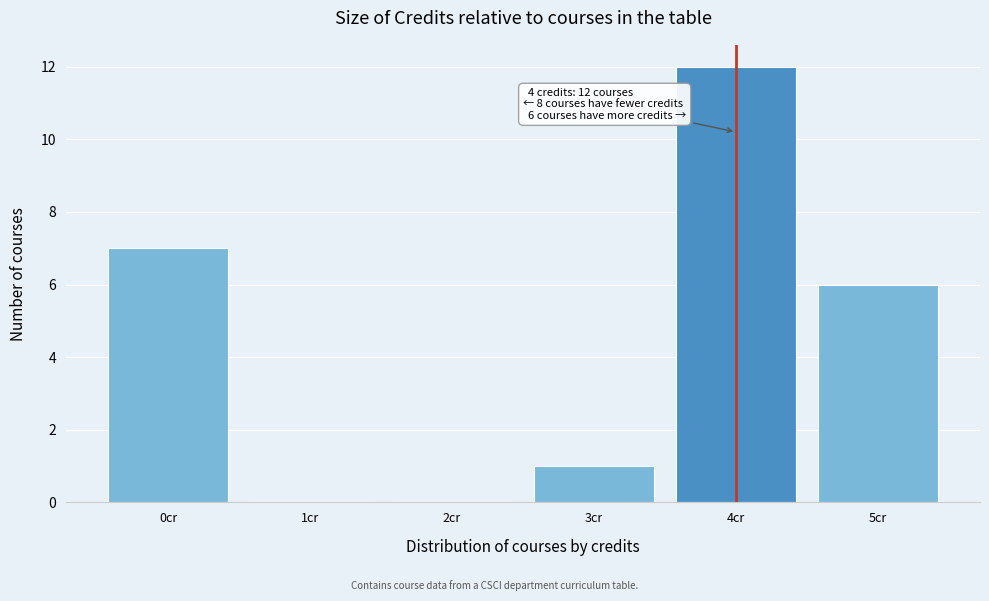

Which range on the x-axis has the tallest bar?

3.5 to 4.5